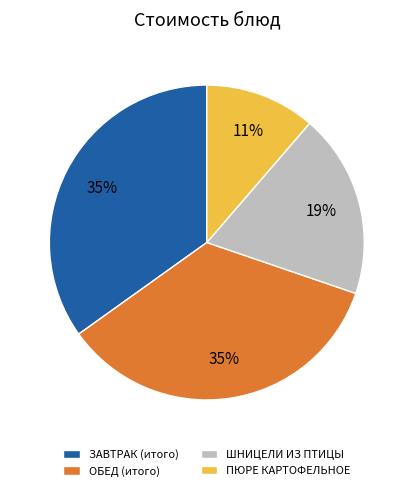

Is it true that ОБЕД (итого) is 44% of the pie?

False